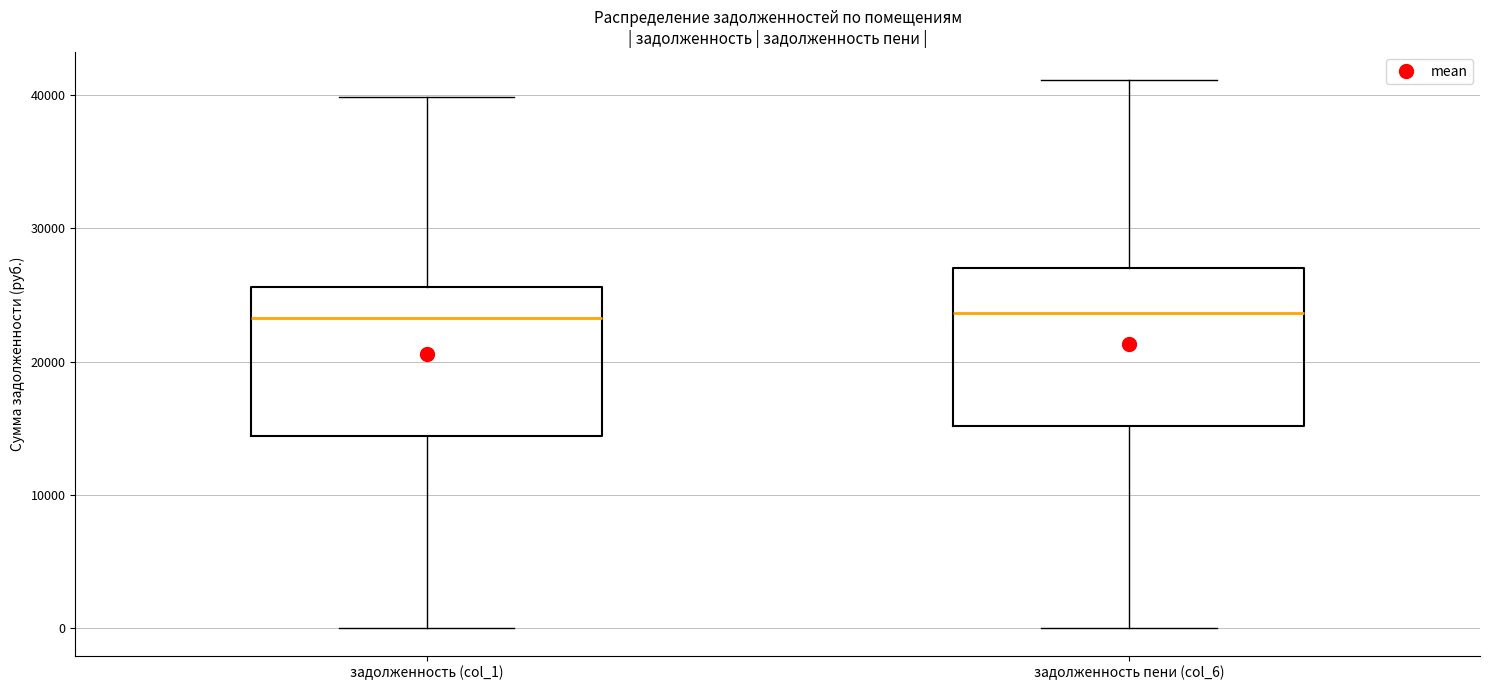

Where does the median line of the box for задолженность (col_1) sit on the y-axis? The values are not printed on the chart, so give them approximately, as read against the axis.

23000